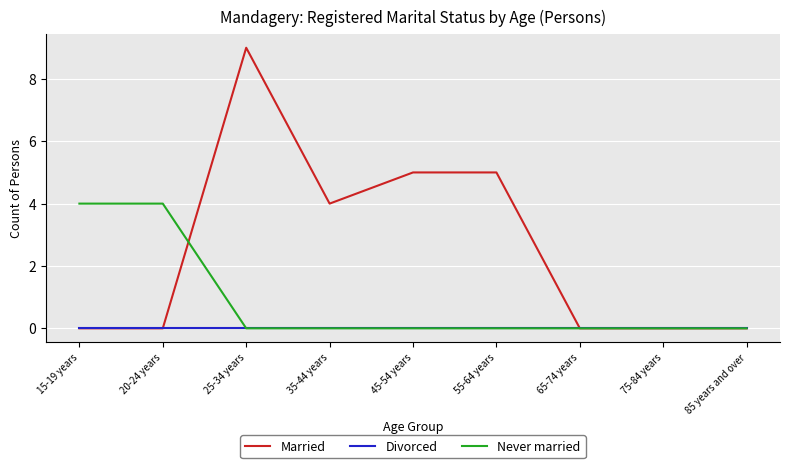

Which series has the largest range (max minus min)?

Married